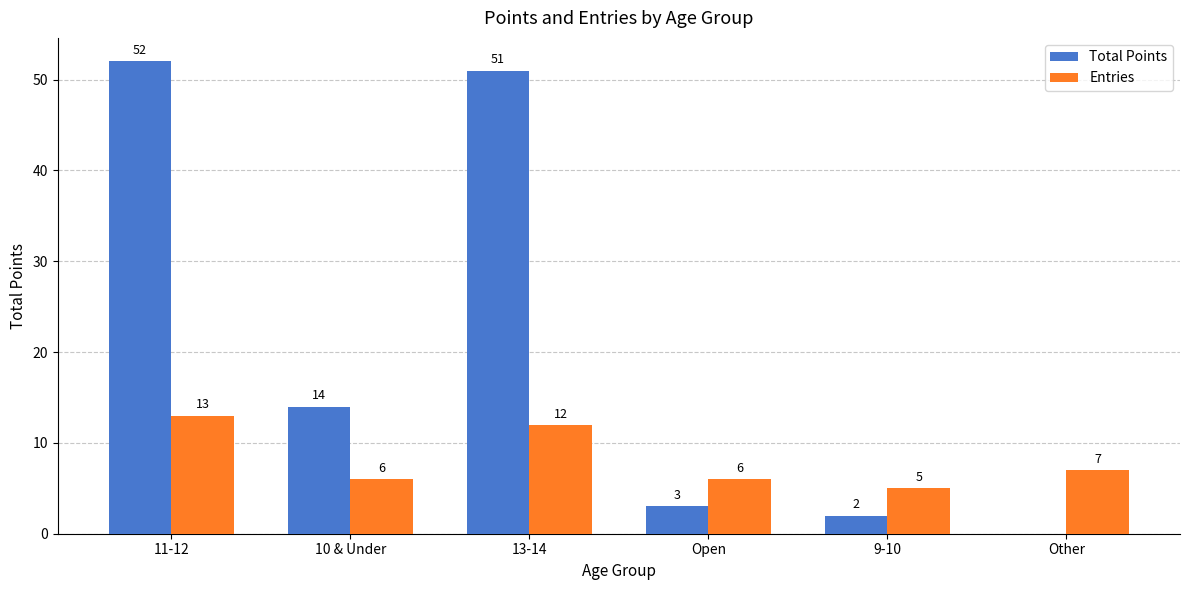

What is the highest value of the Entries series?

13